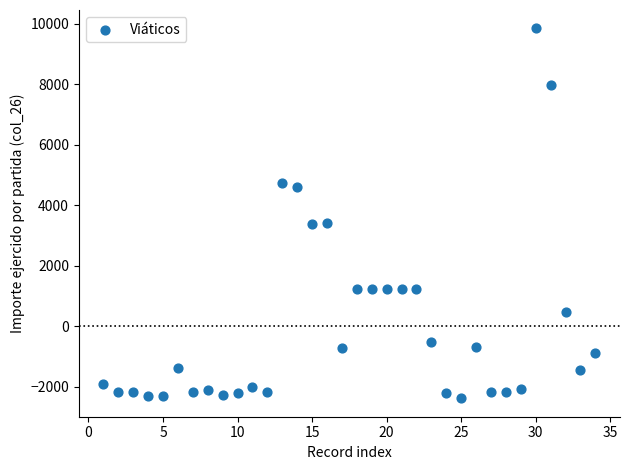

What is the range of X values (max minus min)?

33.0